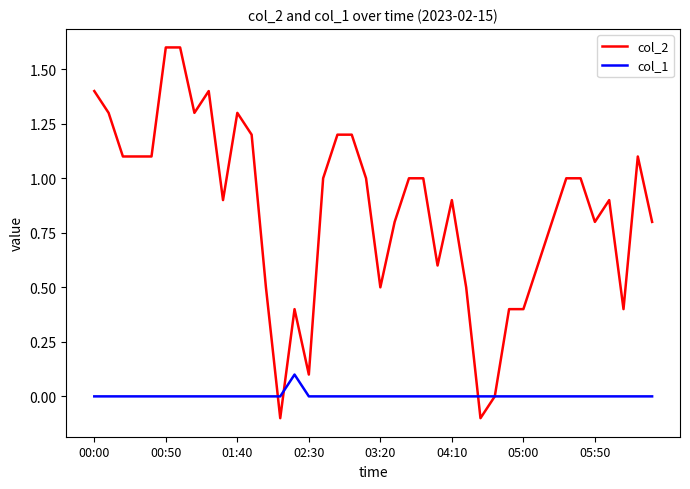

Which series has the largest total across all categories?

col_2